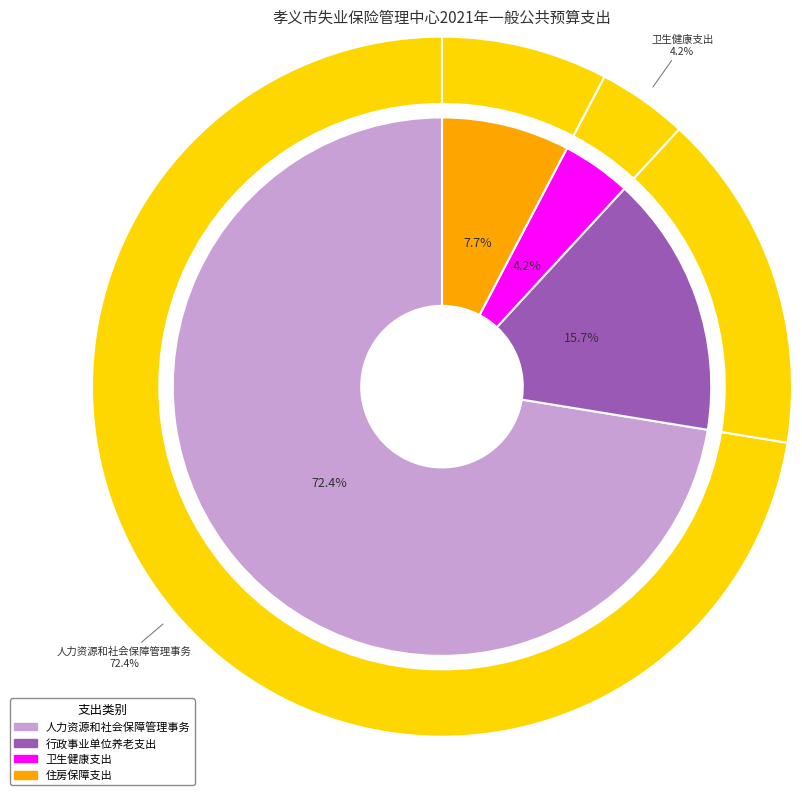

To the nearest percent, what is the average slice percentage?

25%